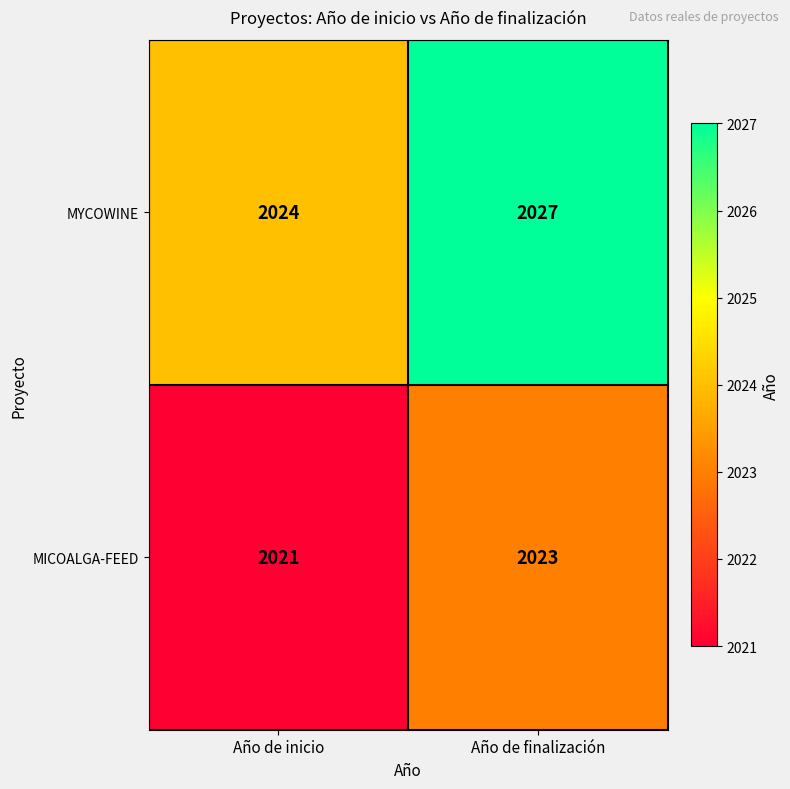

How many data points does each series have?

2